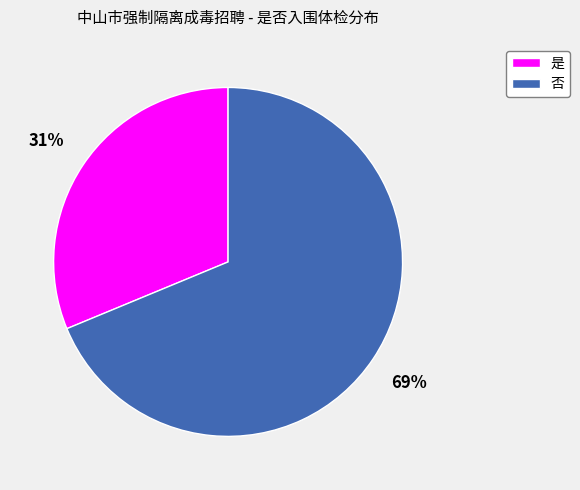

True or false: 否 accounts for 69% of the total.

True